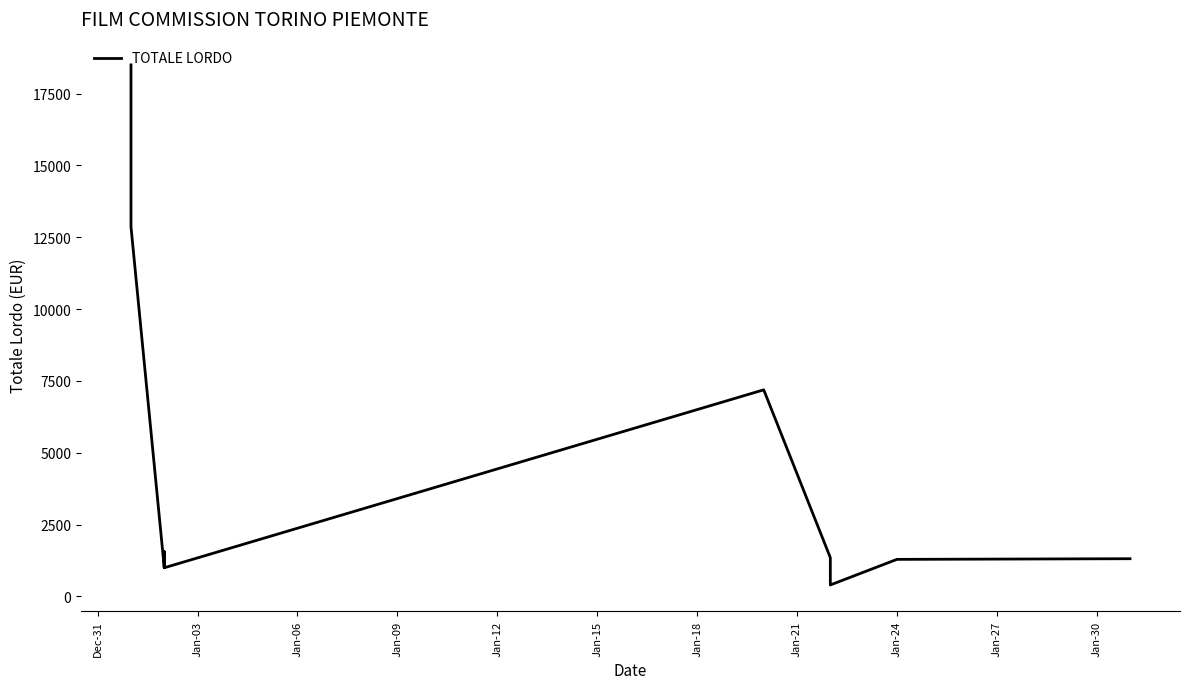

At which label does the data first exceed 1292?

Dec-31